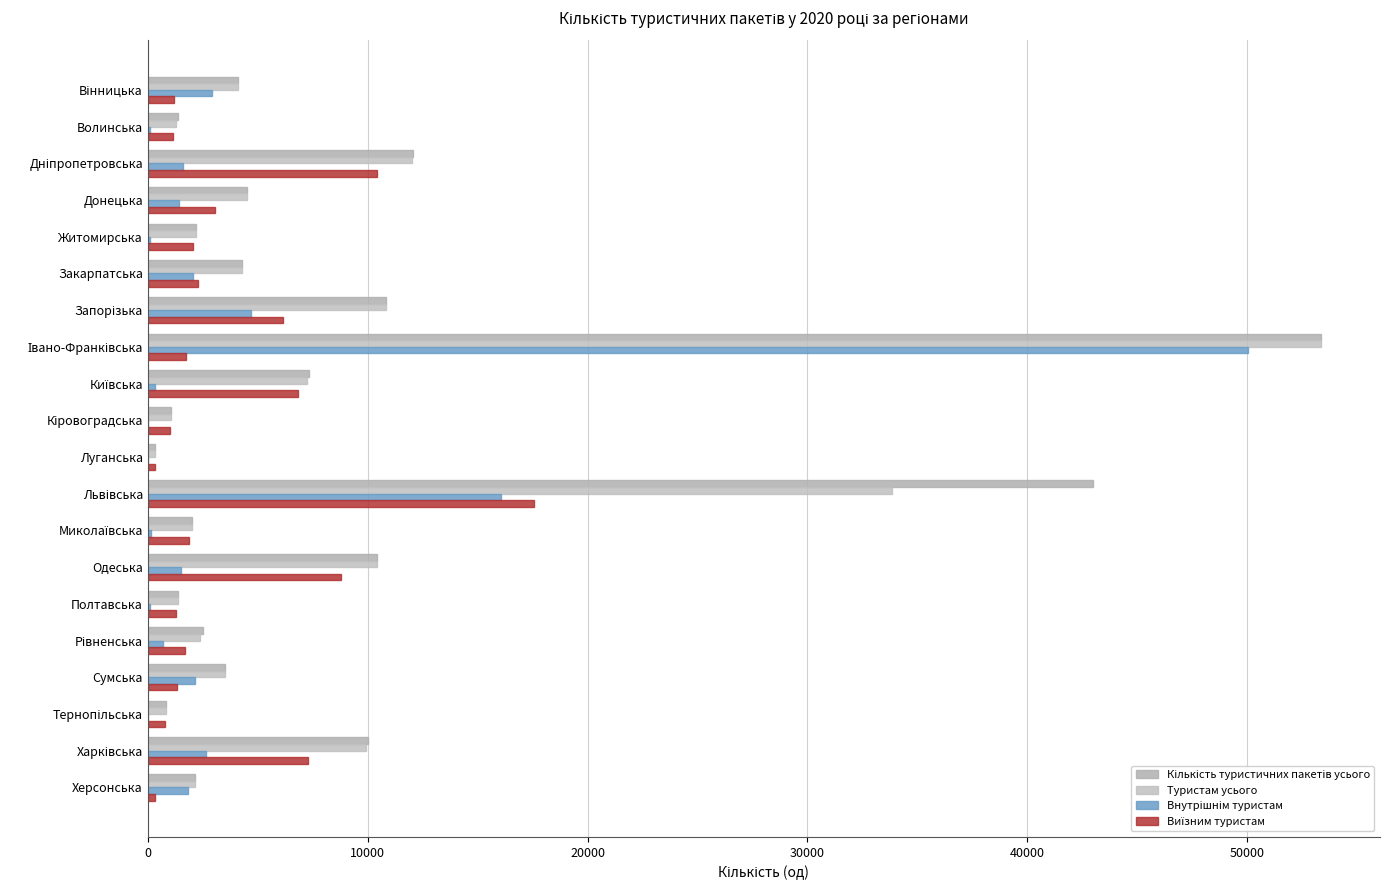

How many series are shown in this chart?

4